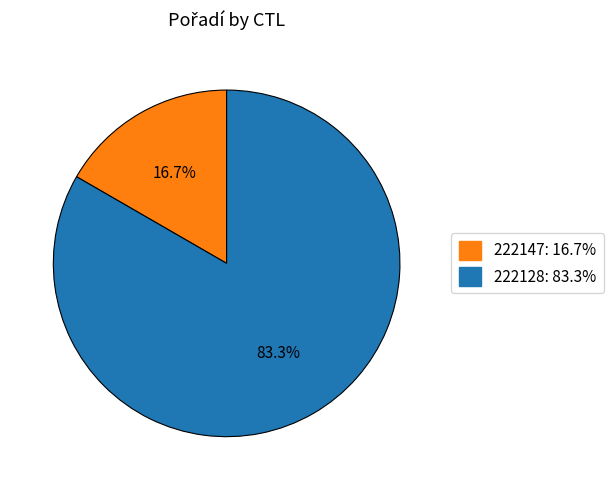

How much of the chart is everything except 222128?

16.7%